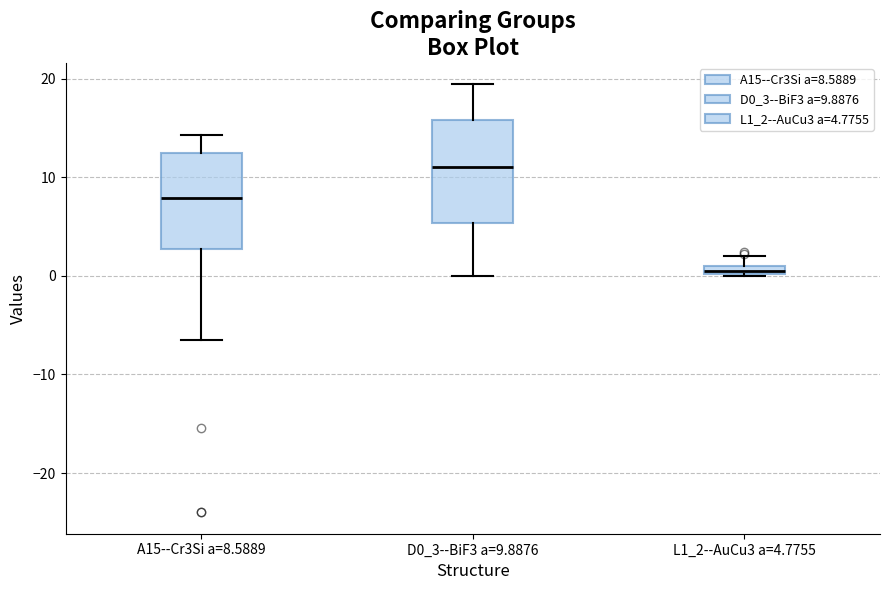

Where is the upper edge of the box for L1_2--AuCu3 a=4.7755 on the y-axis? The values are not printed on the chart, so give them approximately, as read against the axis.

1